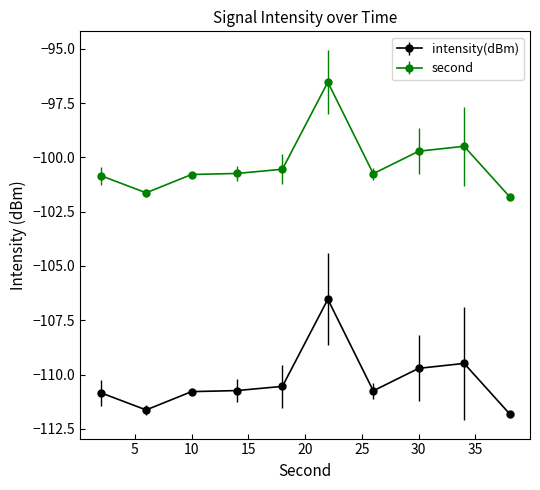

What is the value of the intensity(dBm) point at the 8th from the left?

-109.7